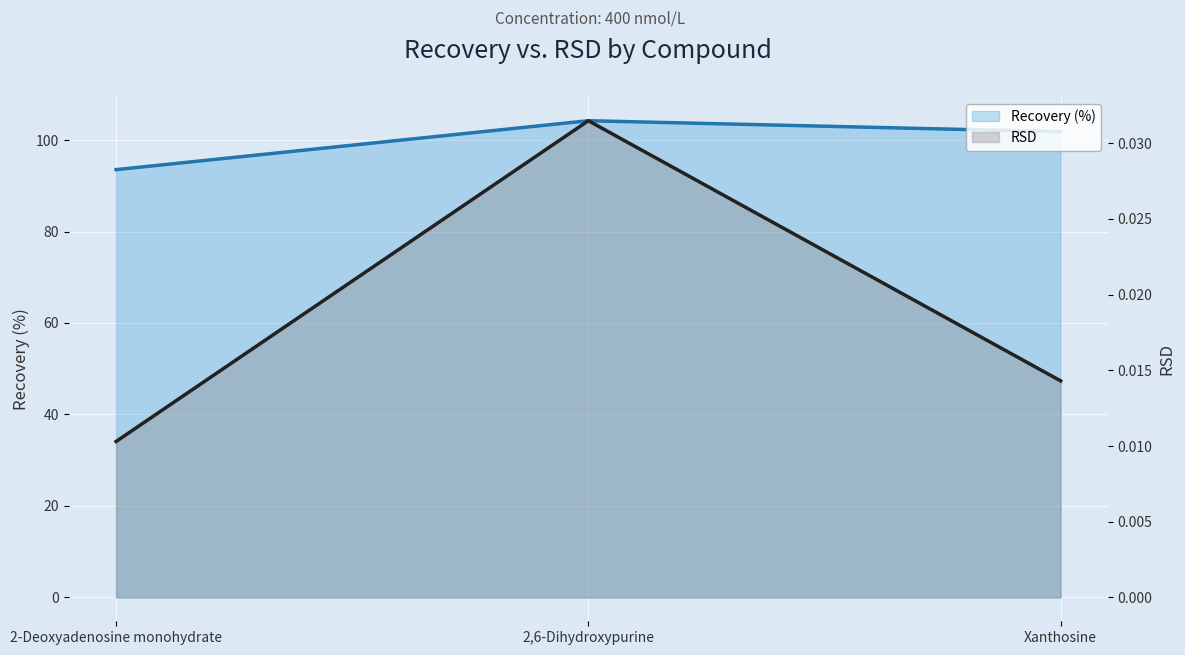

List the series in order of their overall mean, lowest first.

RSD, Recovery